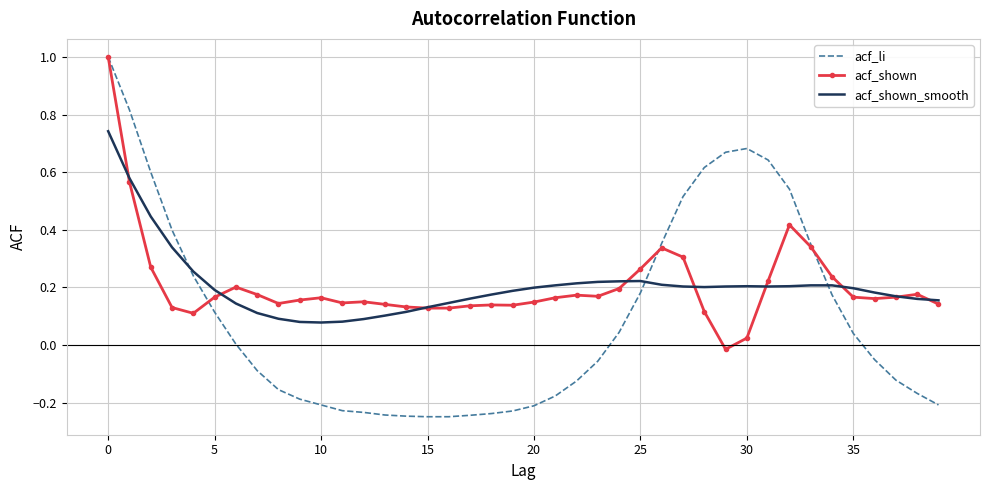

Which series has the largest range (max minus min)?

acf_li